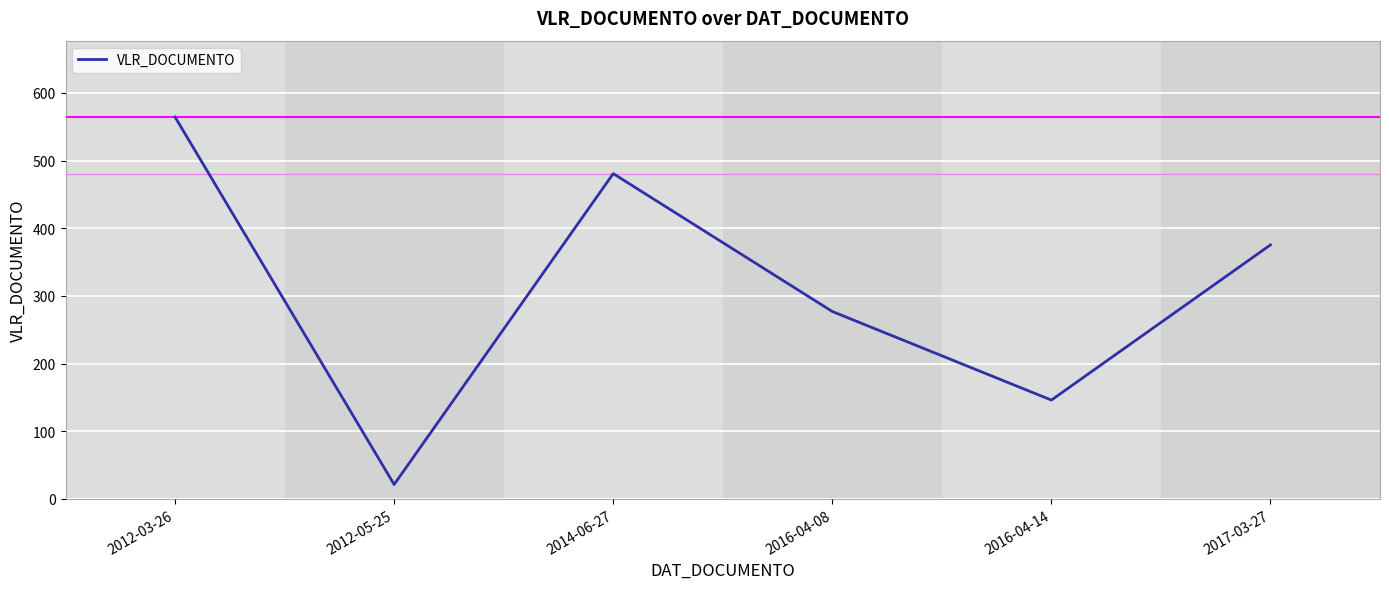

What is the average value?

310.8